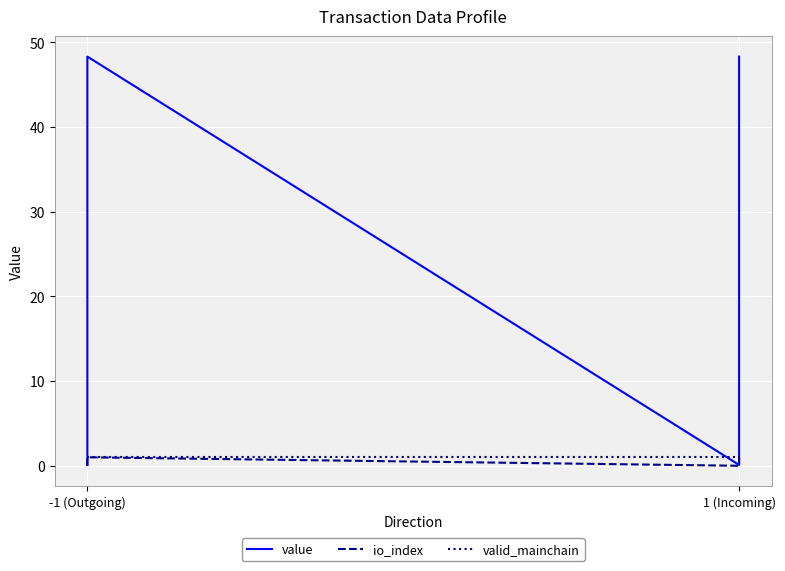

What is the minimum value for value?

0.1